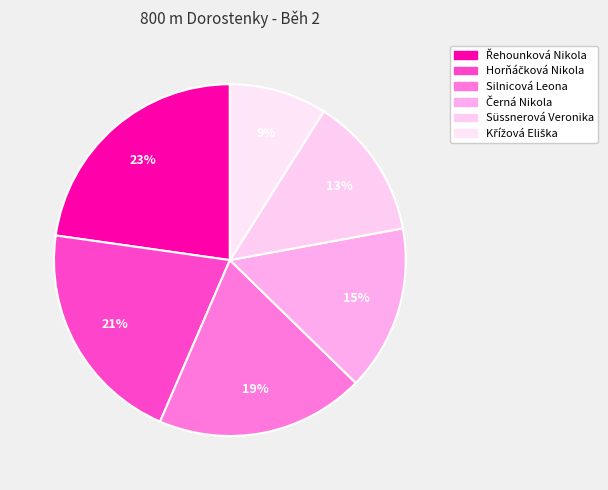

Count the number of slices in the pie.

6